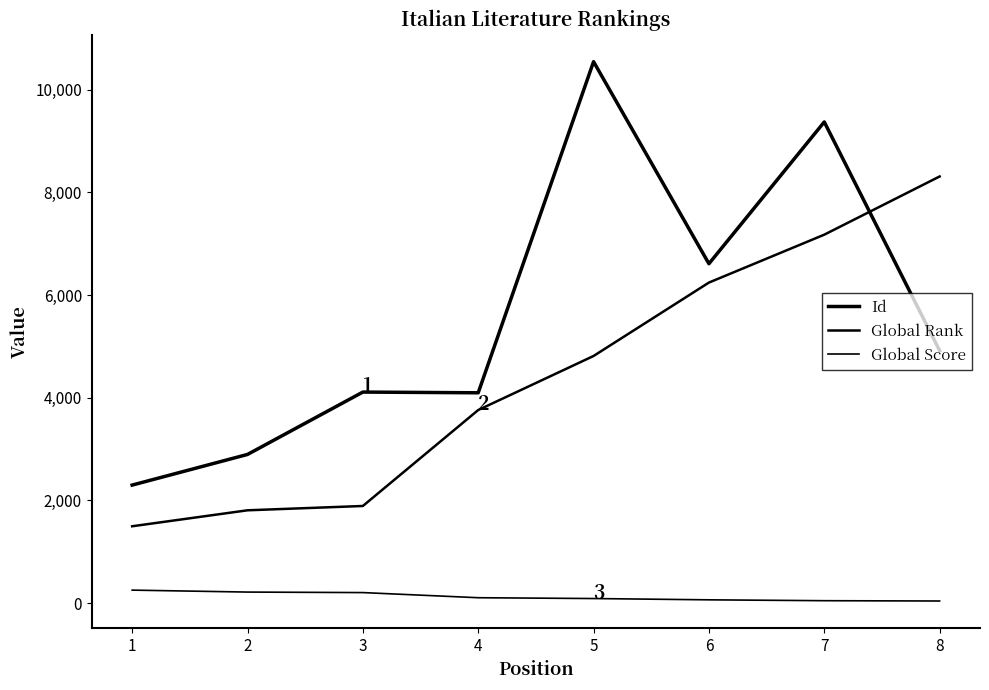

How many lines are shown in the chart?

3